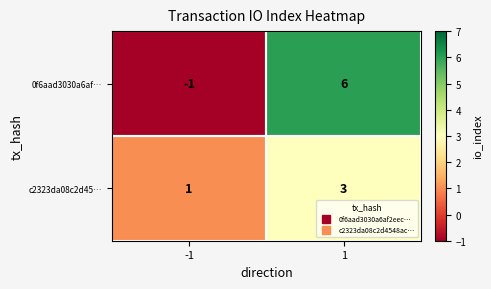

At how many categories does at least one series exceed 2?

1